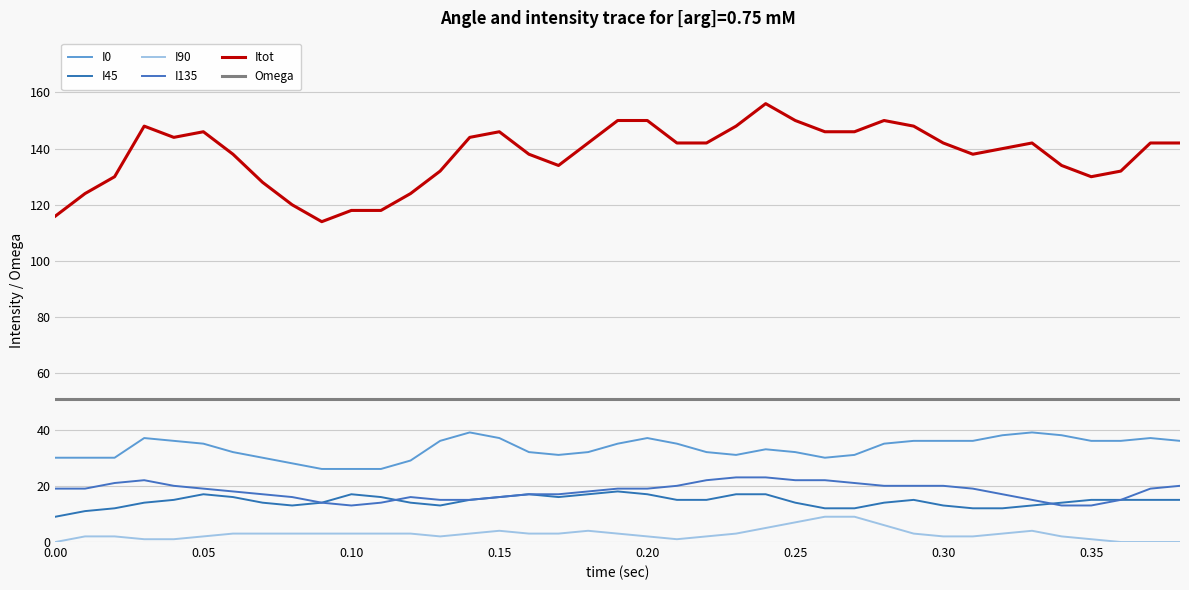

What is the difference between the maximum and minimum values in the I135 series?

10